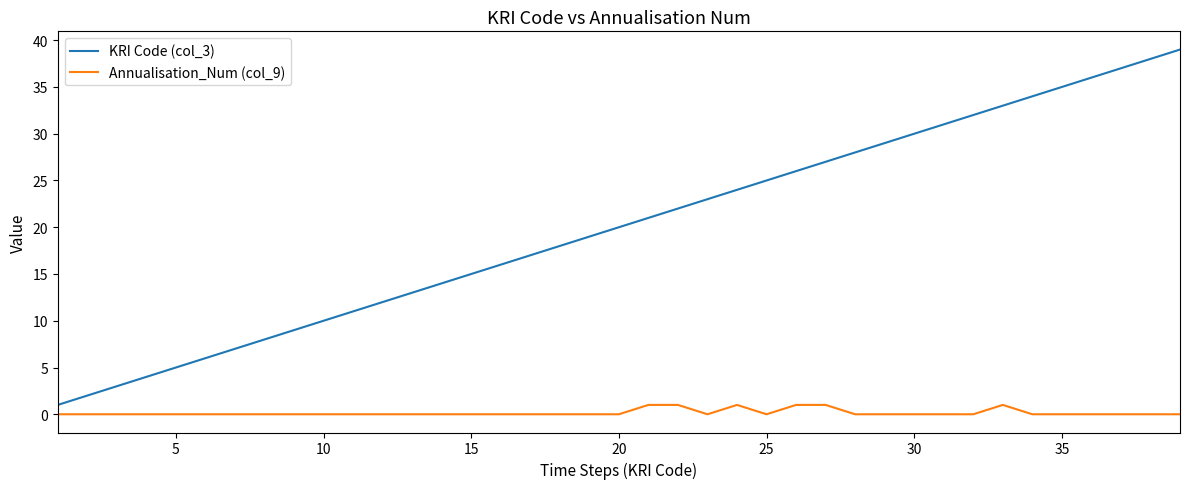

True or false: KRI Code (col_3) and Annualisation_Num (col_9) cross at least once.

False